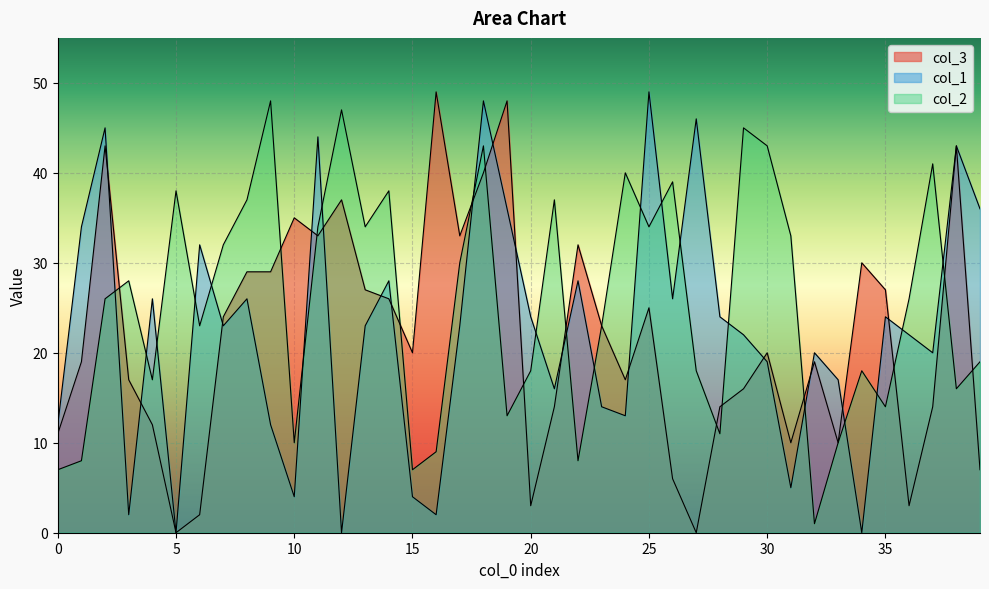

At how many categories does at least one series exceed 32?

25